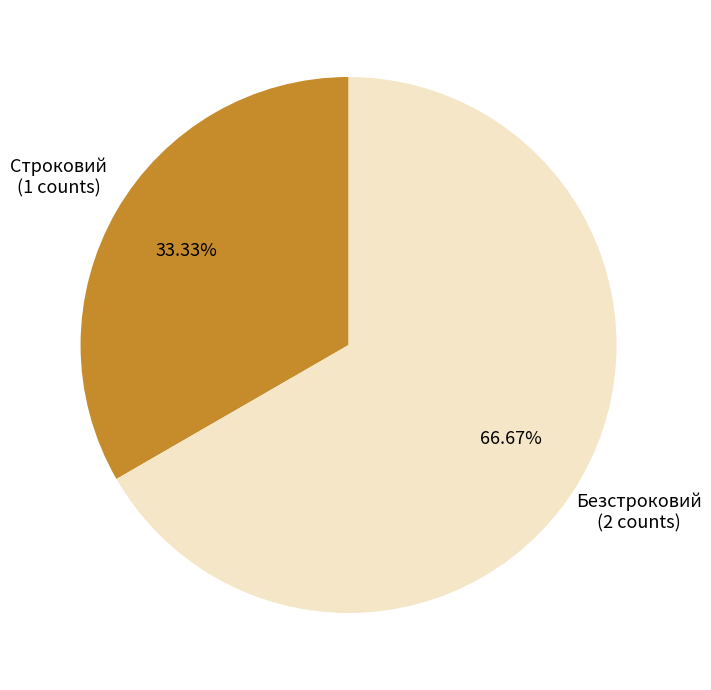

Which has a higher value, Строковий or Безстроковий?

Безстроковий